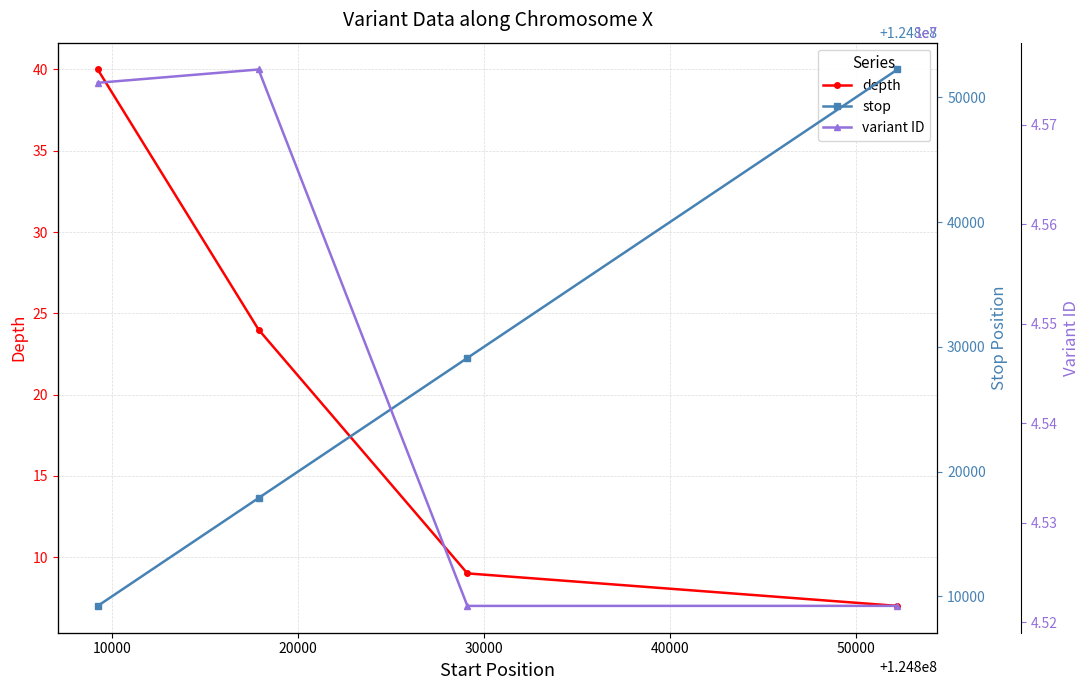

True or false: depth has more than 0 interior local peaks.

False